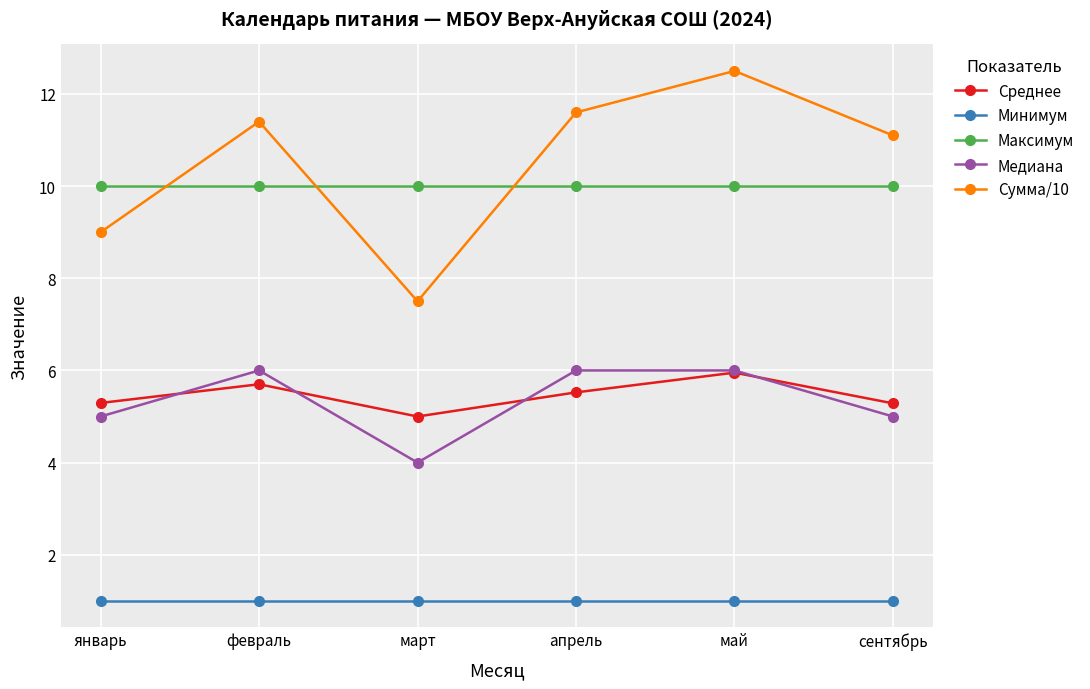

Which series ends up on top after the final intersection of Максимум and Сумма/10?

Сумма/10